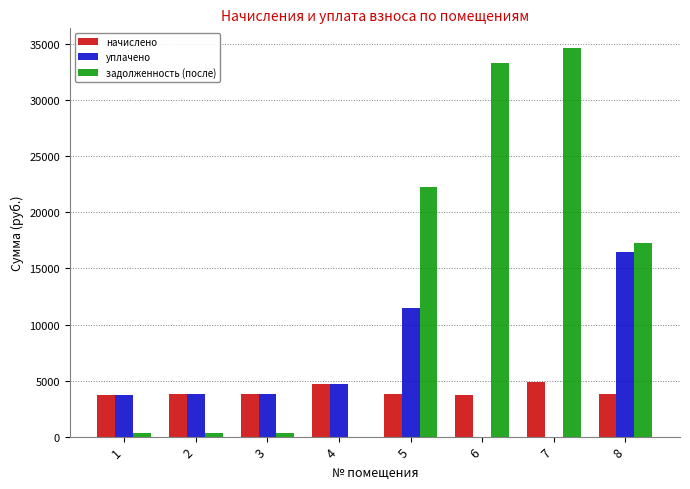

What is the sum of all уплачено values?

43997.5